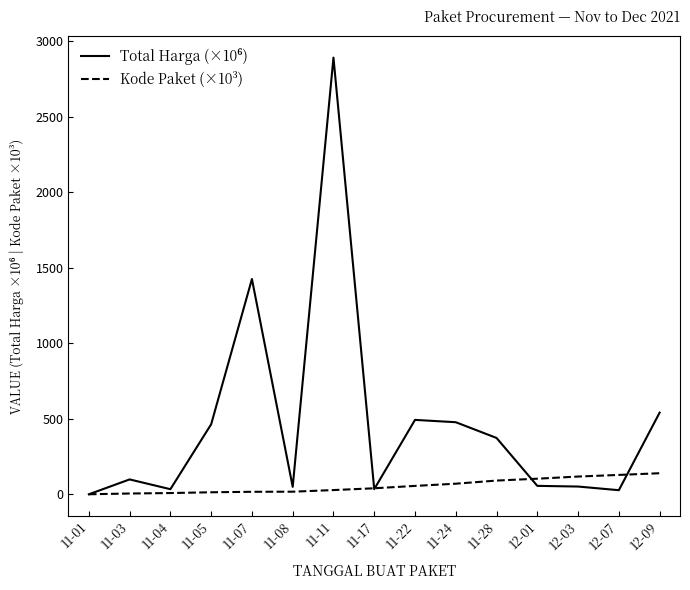

What position from the left is 11-24?

10